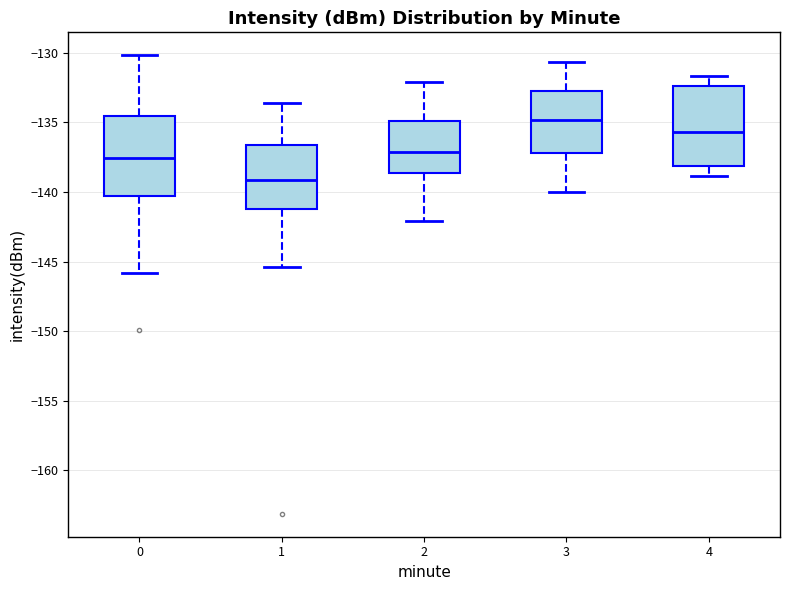

Reading left to right, transcribe this box plot: for each box, give where its median line is, the range the box spans, and where its two whiskers end, as read against the y-axis. The values are not printed on the chart, so give them approximately, as read against the axis.

0: median -137.5, box -140.5 to -134.5, whiskers -146.0 to -130.0
1: median -139.0, box -141.0 to -136.5, whiskers -145.5 to -133.5
2: median -137.0, box -138.5 to -135.0, whiskers -142.0 to -132.0
3: median -135.0, box -137.0 to -132.5, whiskers -140.0 to -130.5
4: median -135.5, box -138.0 to -132.5, whiskers -139.0 to -131.5